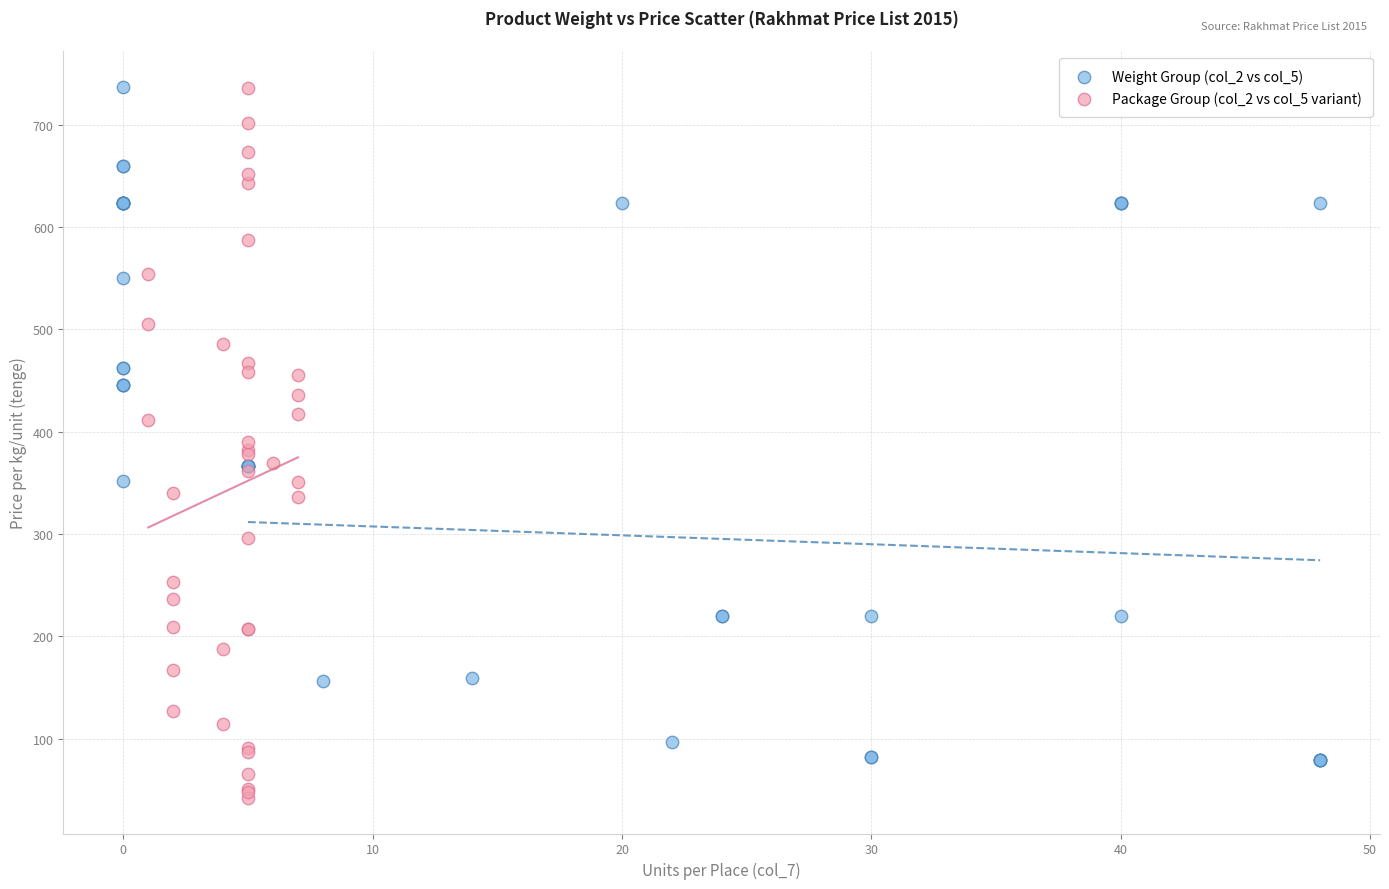

Which series has the largest Y range (max minus min)?

Package Group (col_2 vs col_5 variant)